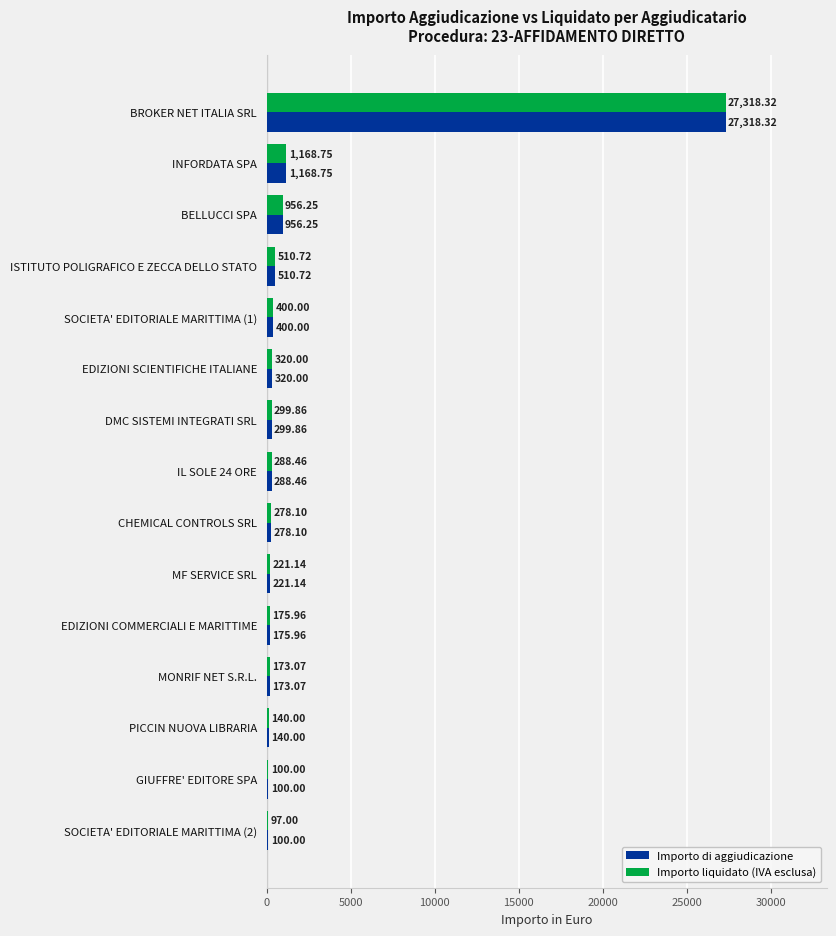

At which category is the sum across all series the highest?

BROKER NET ITALIA SRL